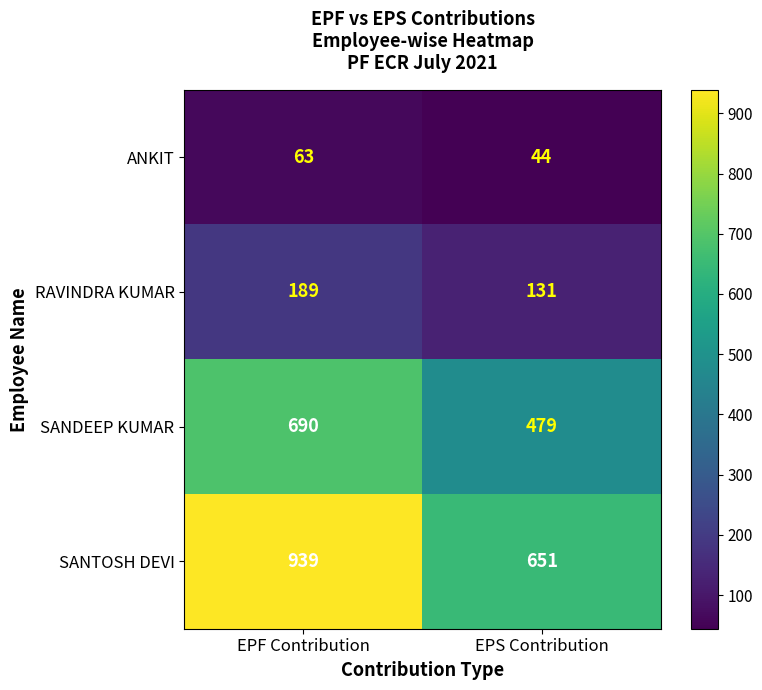

What is the difference between the RAVINDRA KUMAR values at EPS Contribution and EPF Contribution?

58